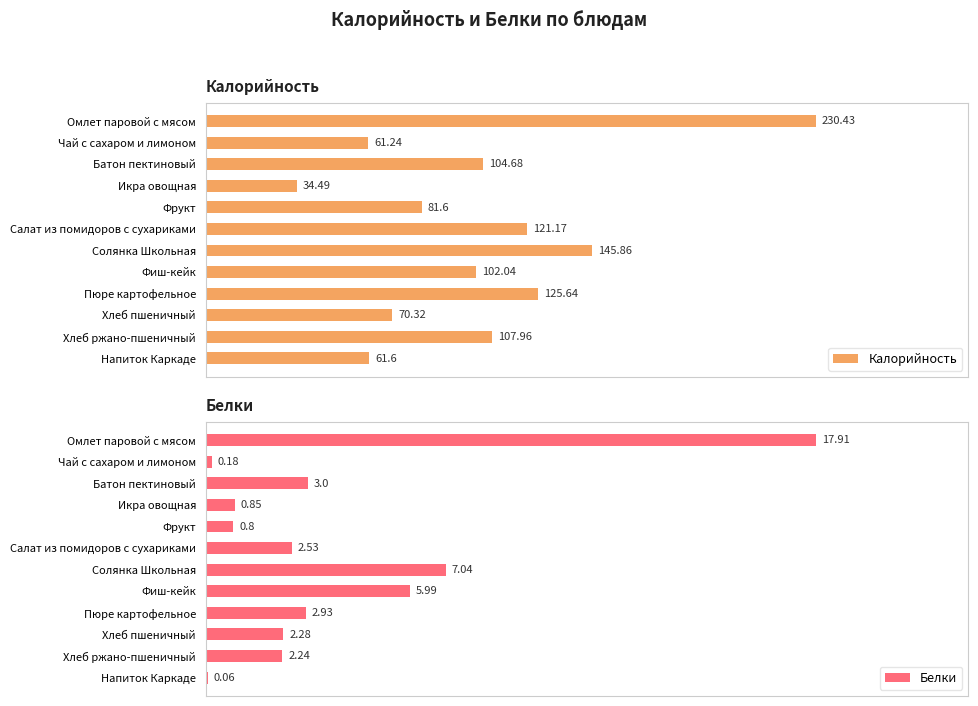

Which category has the highest value in the Калорийность series?

Омлет паровой с мясом